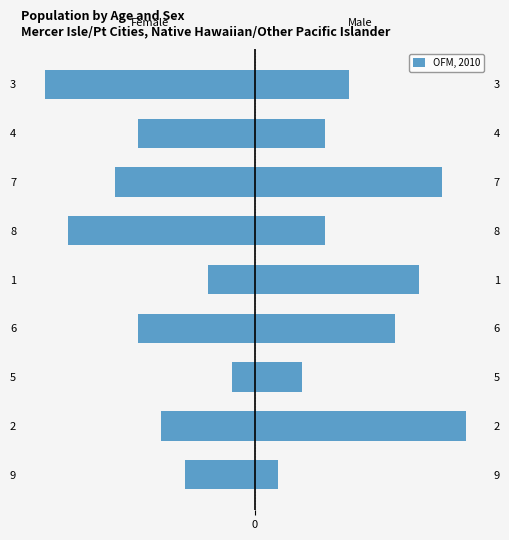

The chart shows a value of -3 at 7. True or false?

False